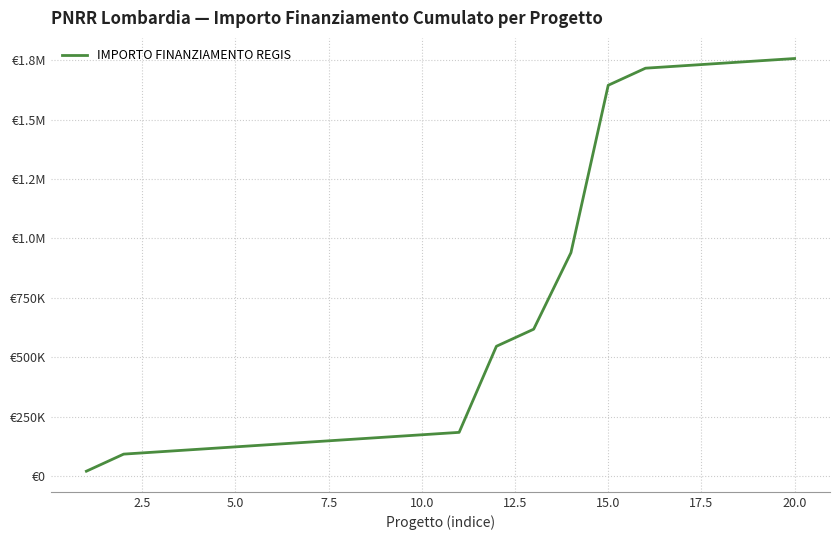

Reading left to right, transcribe all the data shown in this chart.

20344.0	92229.4	102401.4	112573.4	122745.4	132917.5	143089.5	153261.5	163433.5	173605.5	183777.5	545980.2	617865.6	939823.6	1644245.5	1716131.0	1726303.0	1736475.0	1746647.0	1756819.0